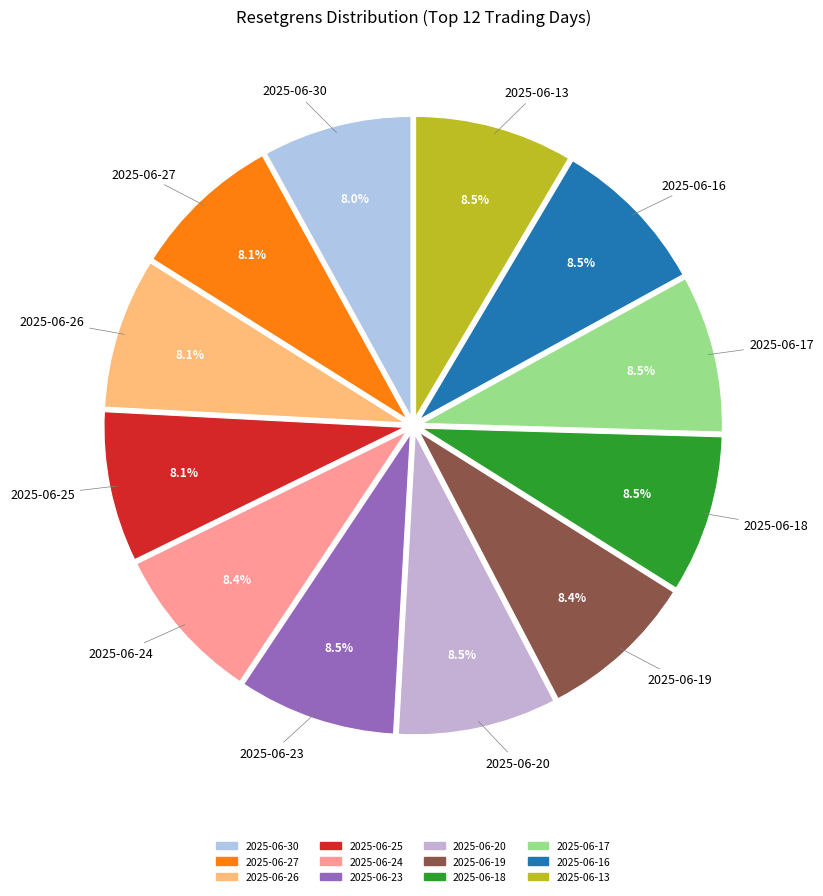

The 2025-06-17 slice represents 16% of the pie. True or false?

False